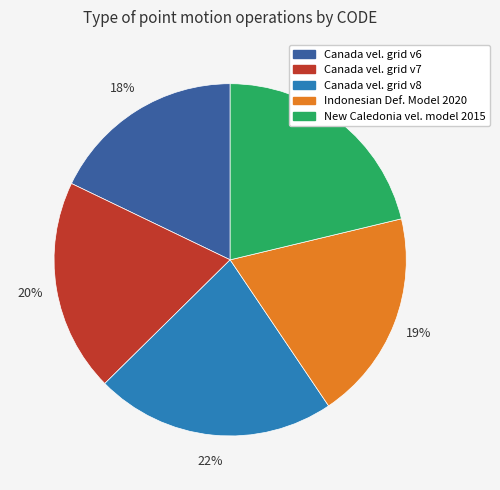

Is there any slice that represents more than half of the pie?

No